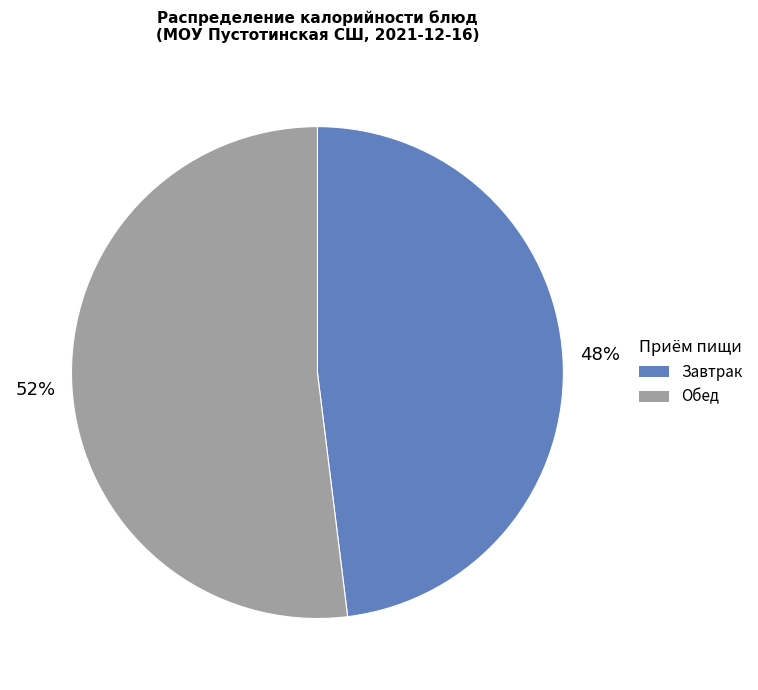

Is the sum of Завтрак and Обед greater than half?

Yes